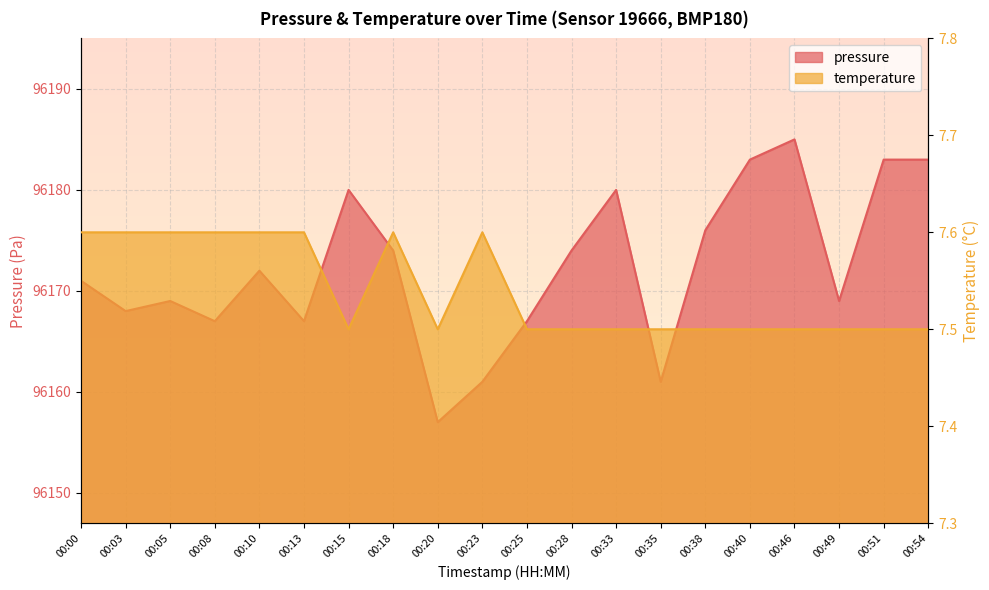

List the labels in order of temperature value, largest first.

00:00, 00:03, 00:05, 00:08, 00:10, 00:13, 00:18, 00:23, 00:15, 00:20, 00:25, 00:28, 00:33, 00:35, 00:38, 00:40, 00:46, 00:49, 00:51, 00:54